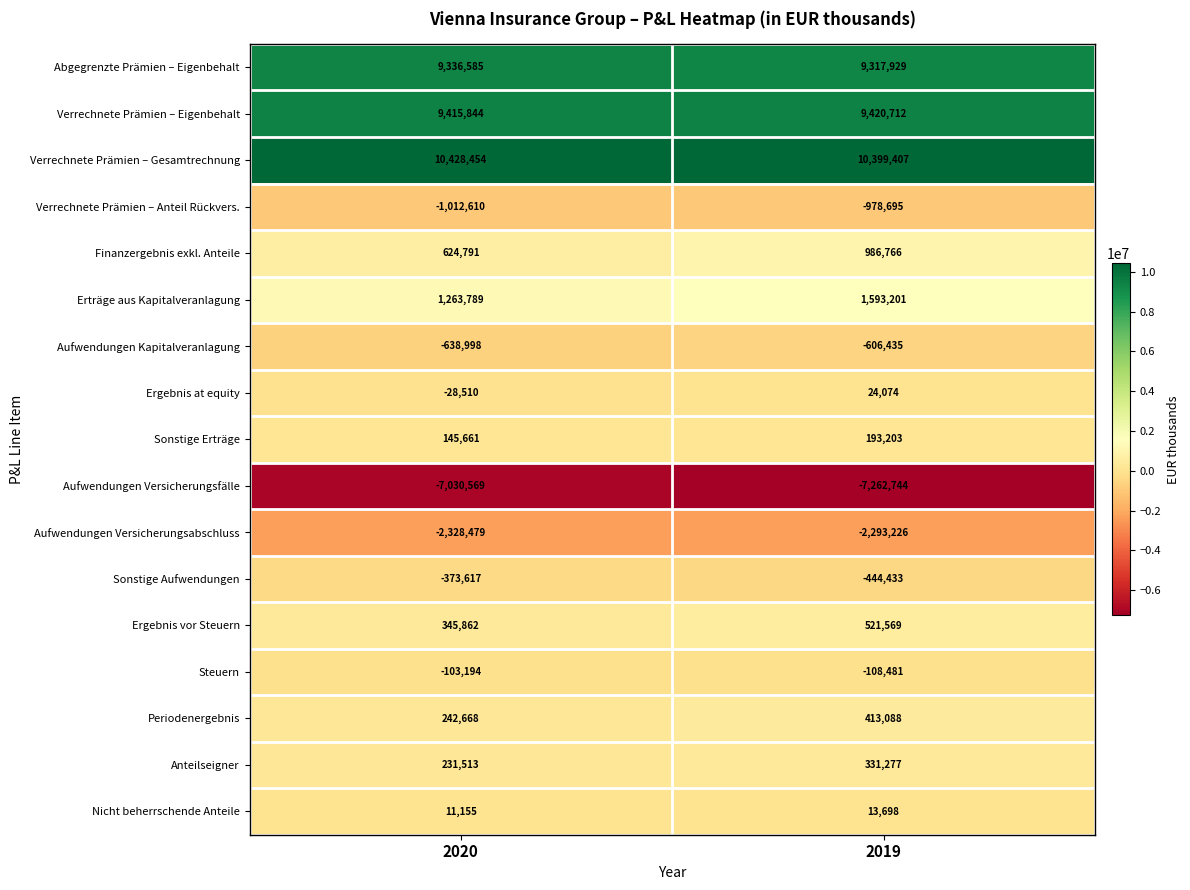

Where is Aufwendungen Kapitalveranlagung nearest to the value -622716?

2019